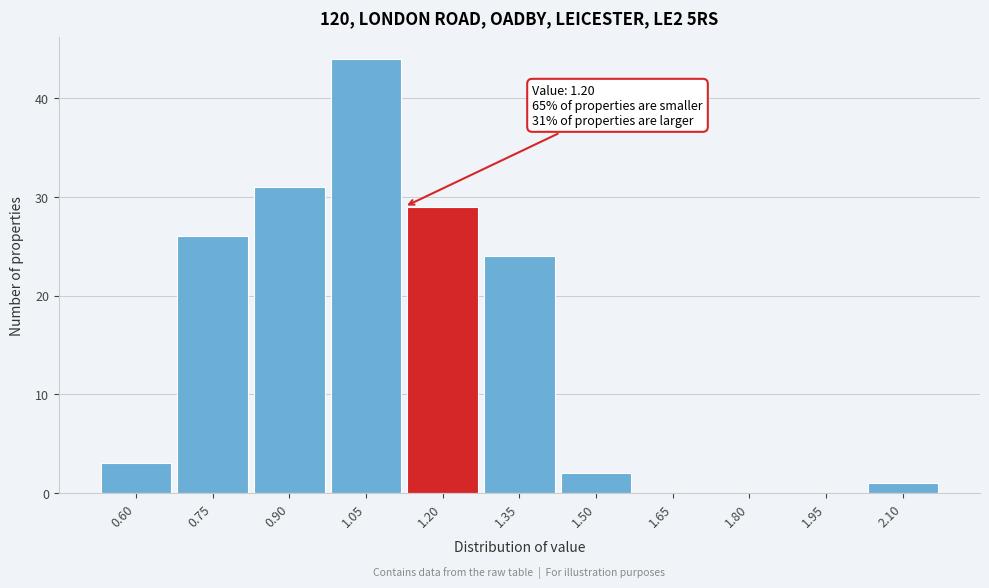

Reading left to right, transcribe all the data shown in this chart.

0.60=3	0.75=26	0.90=31	1.05=44	1.20=29	1.35=24	1.50=2	1.65=0	1.80=0	1.95=0	2.10=1